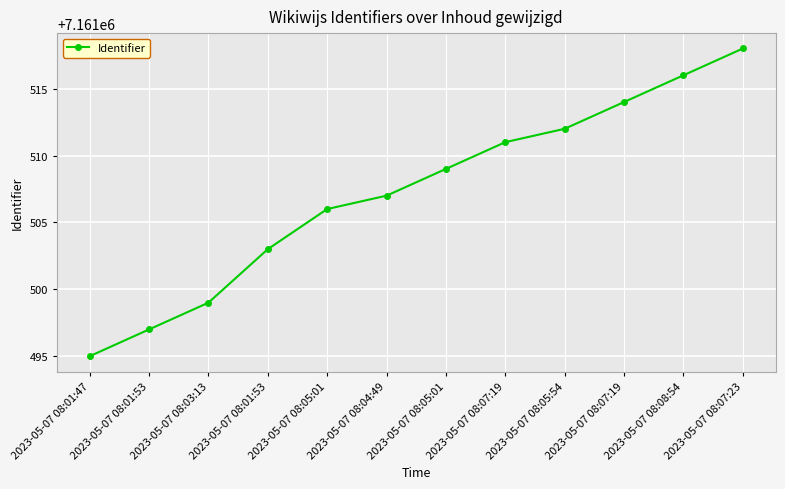

Between 2023-05-07 08:05:54 and 2023-05-07 08:07:19, which is larger?

2023-05-07 08:05:54